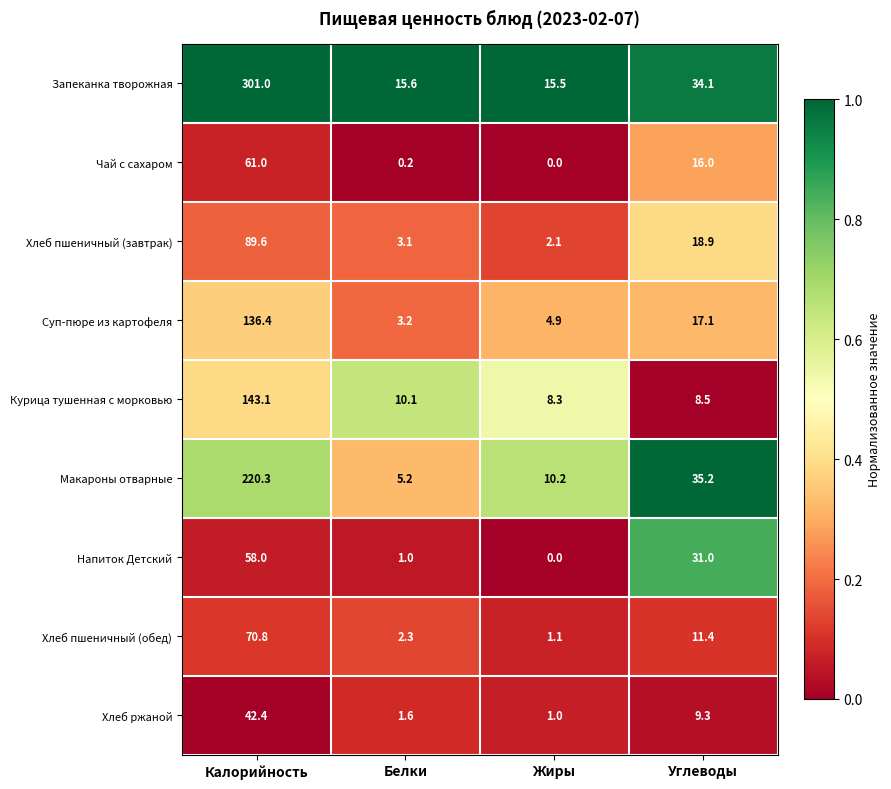

Which series has the largest range (max minus min)?

Запеканка творожная